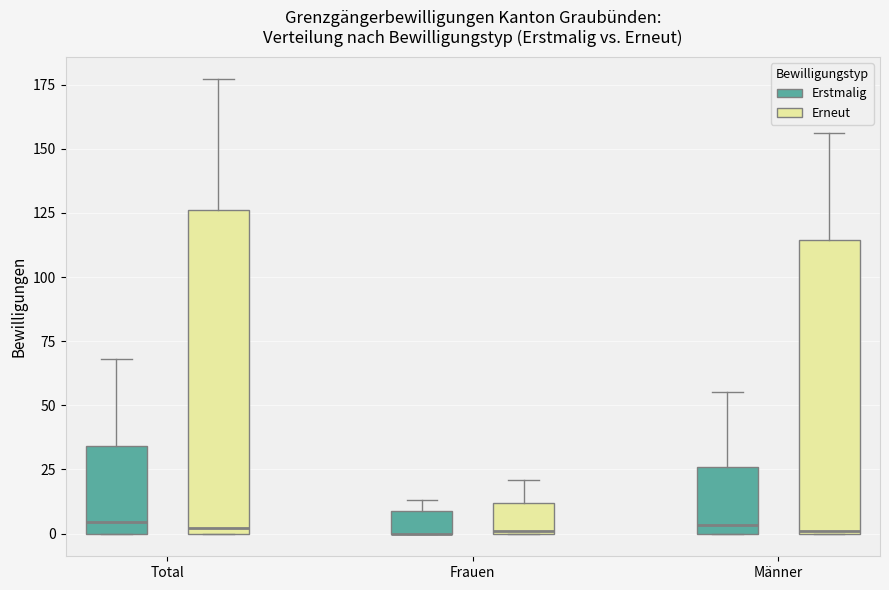

Reading left to right, transcribe this box plot: for each box, give where its median line is, the range the box spans, and where its two whiskers end, as read against the y-axis. The values are not printed on the chart, so give them approximately, as read against the axis.

Total (Erstmalig): median 5, box 0 to 35, whiskers 0 to 70
Total (Erneut): median 0 (just above the box's lower edge), box 0 to 125, whiskers 0 to 175
Frauen (Erstmalig): median 0 (drawn on the box's lower edge), box 0 to 10, whiskers 0 to 15
Frauen (Erneut): median 0, box 0 to 10, whiskers 0 to 20
Männer (Erstmalig): median 5, box 0 to 25, whiskers 0 to 55
Männer (Erneut): median 0, box 0 to 115, whiskers 0 to 155